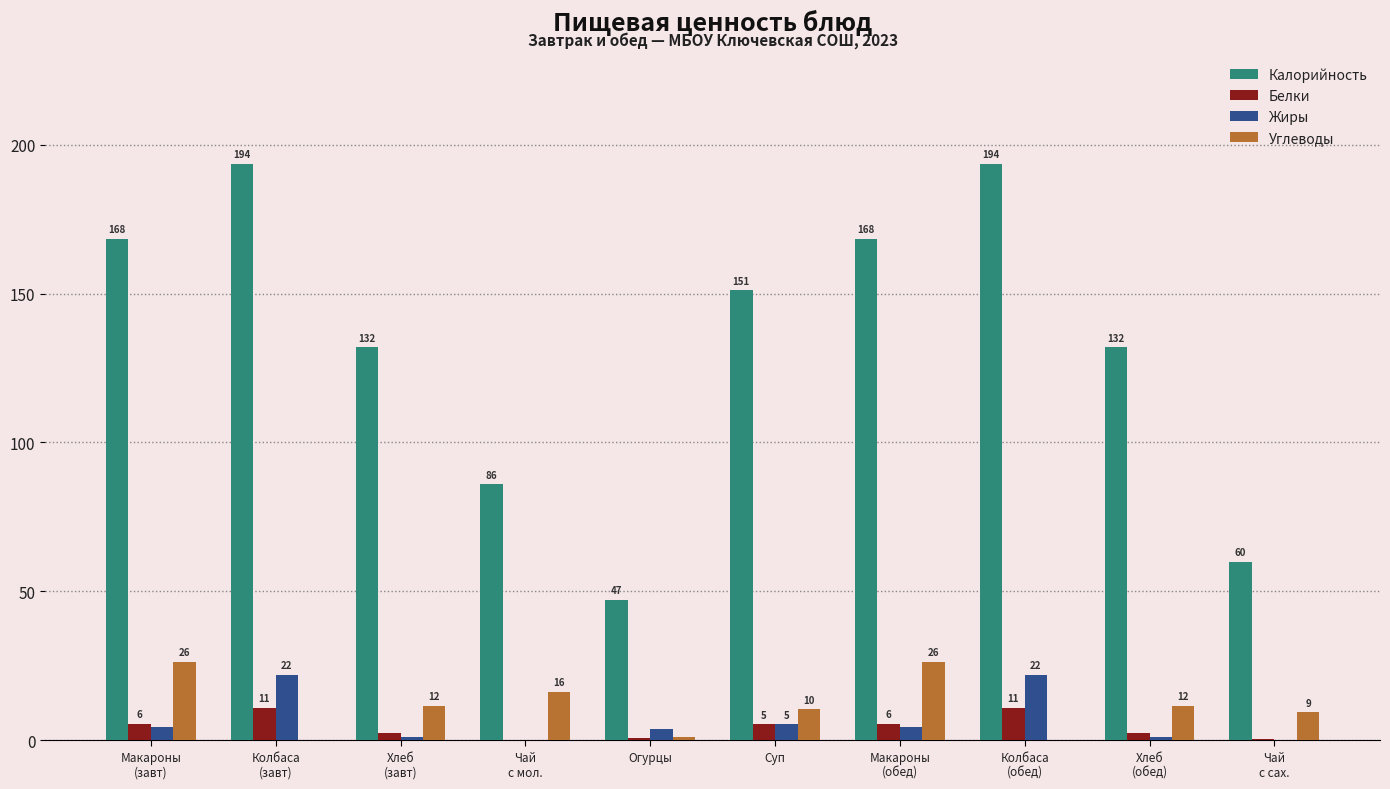

What is the greatest value displayed?

193.6